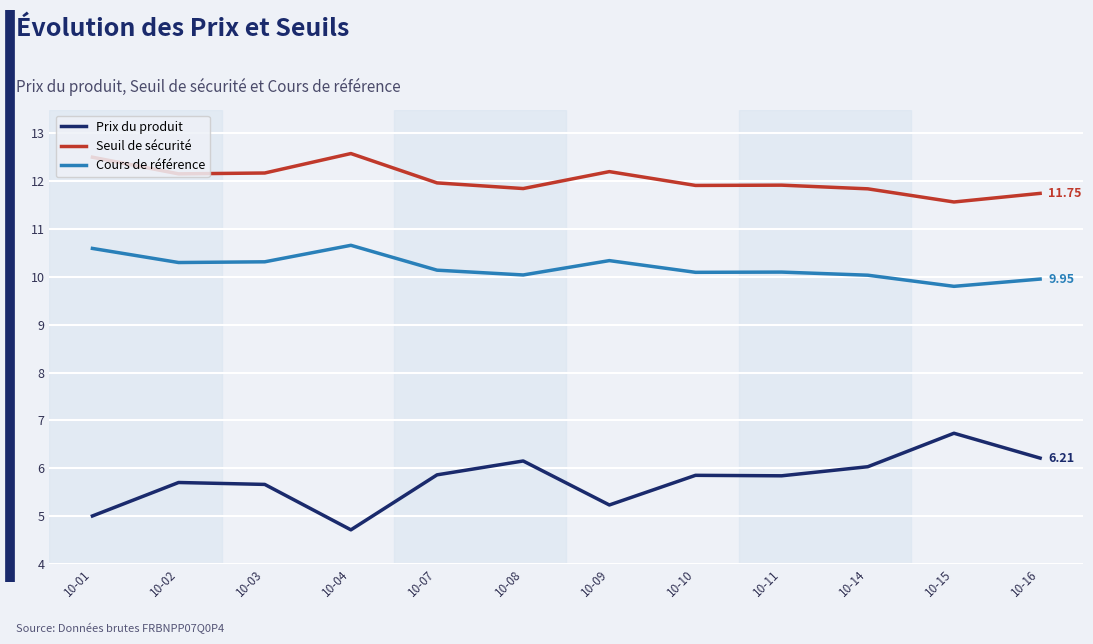

What is the difference between the highest and lowest values at 10-10?

6.1